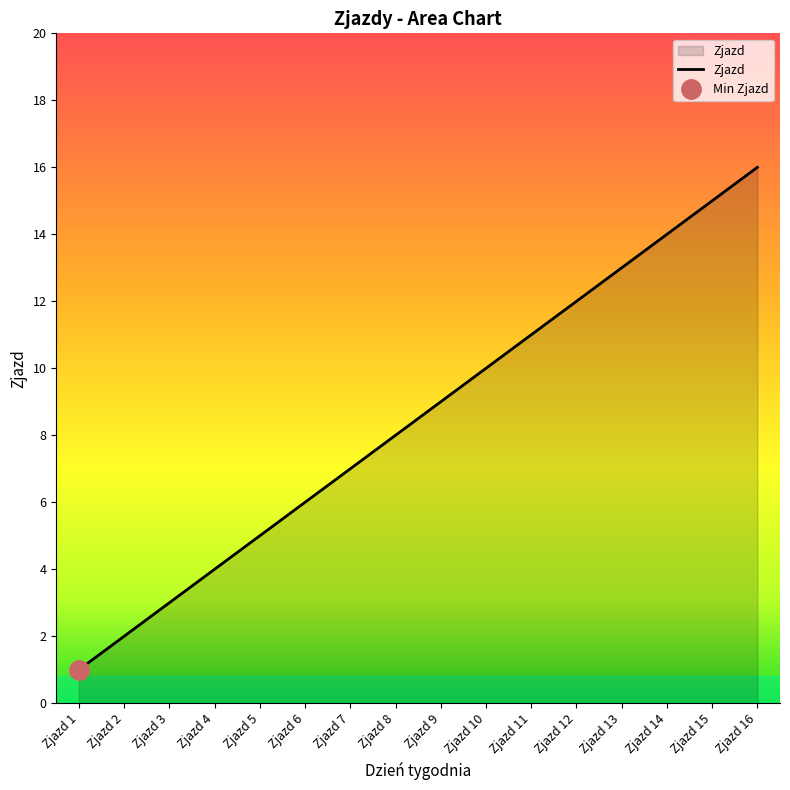

The chart shows a value of 3 at Zjazd 5. True or false?

False